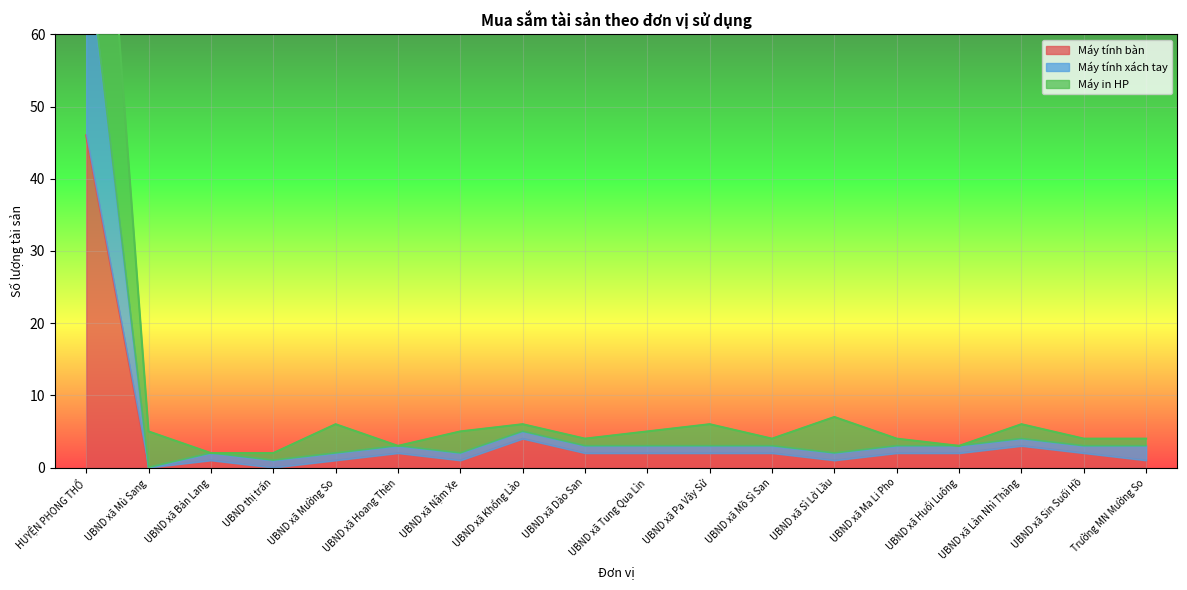

Reading left to right, what are all the values shown in this chart?

Máy tính bàn: 46	0	1	0	1	2	1	4	2	2	2	2	1	2	2	3	2	1
Máy tính xách tay: 73	0	2	1	2	3	2	5	3	3	3	3	2	3	3	4	3	3
Máy in HP: 121	5	2	2	6	3	5	6	4	5	6	4	7	4	3	6	4	4